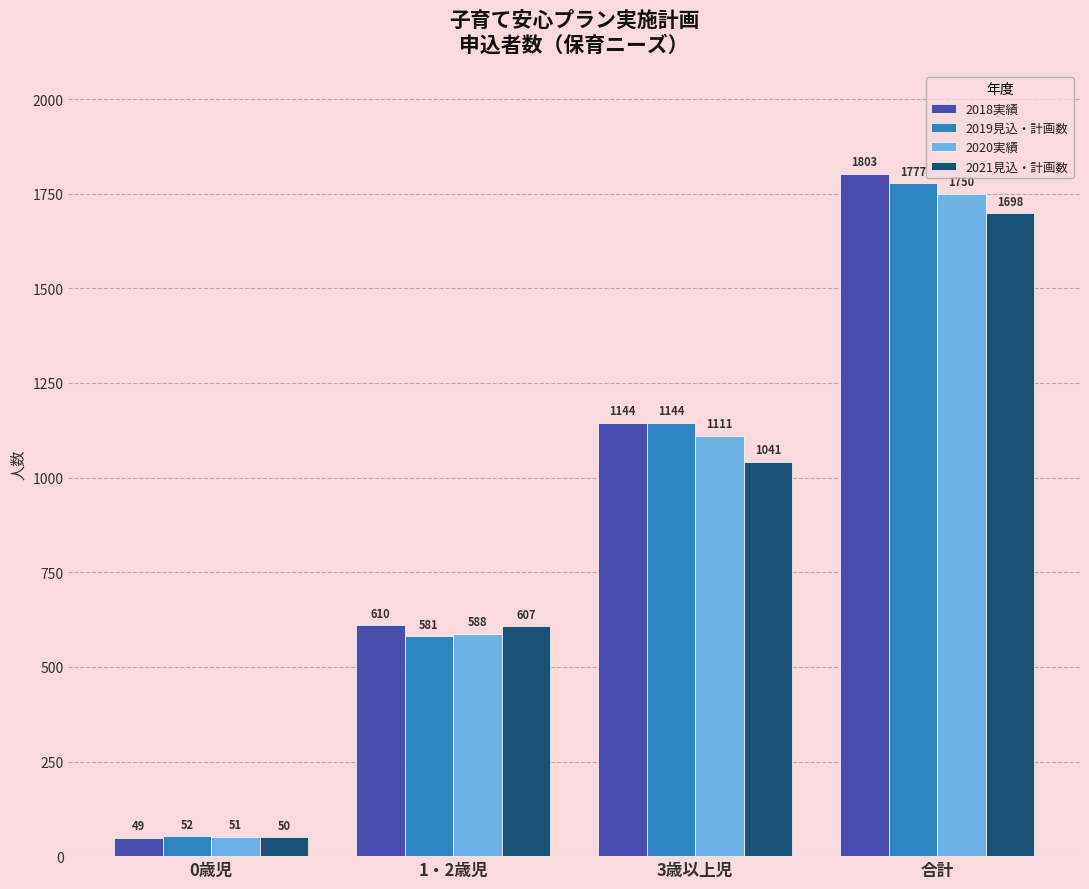

Reading left to right, list all the values displayed in this chart.

2018実績: 49	610	1144	1803
2019見込・計画数: 52	581	1144	1777
2020実績: 51	588	1111	1750
2021見込・計画数: 50	607	1041	1698